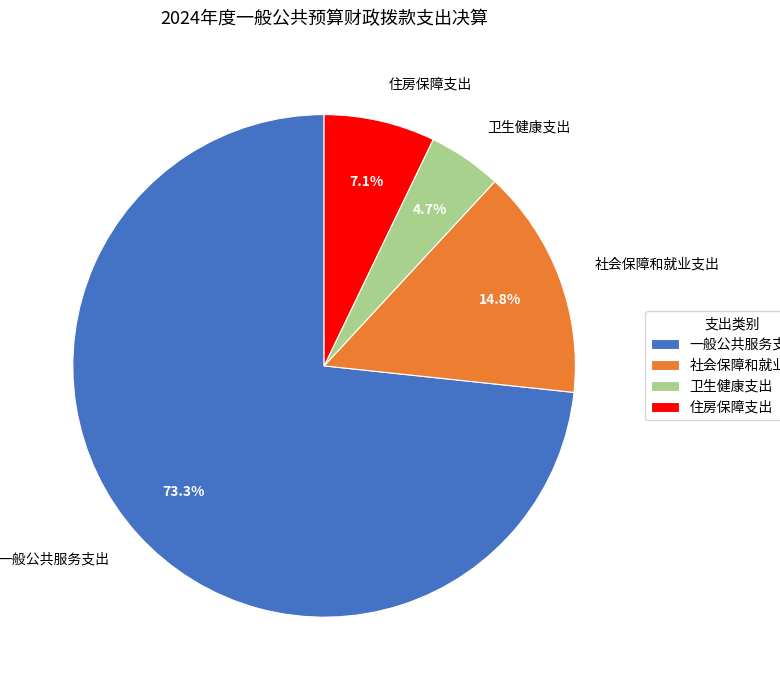

Does 住房保障支出 represent more than half of the total?

No